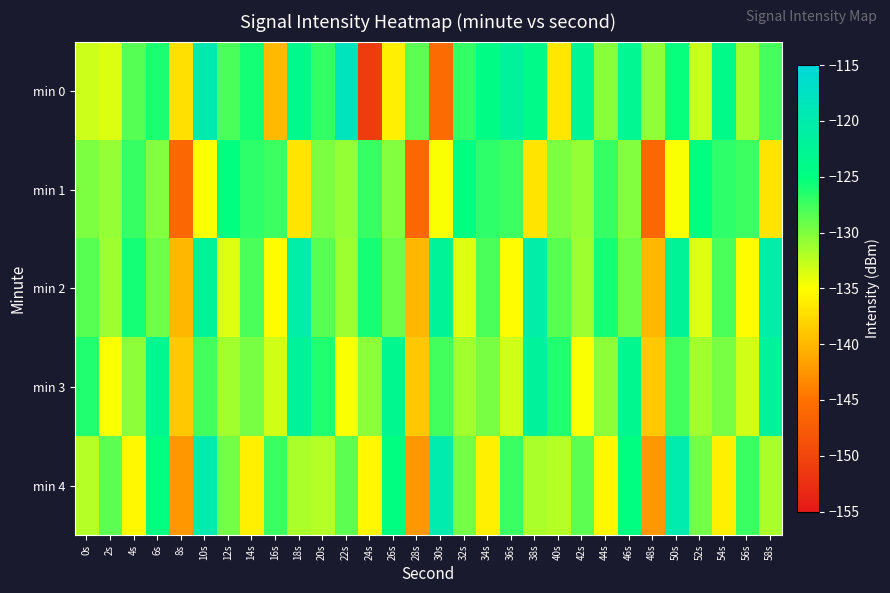

List the series in order of their peak value, highest first.

min 0, min 4, min 2, min 3, min 1